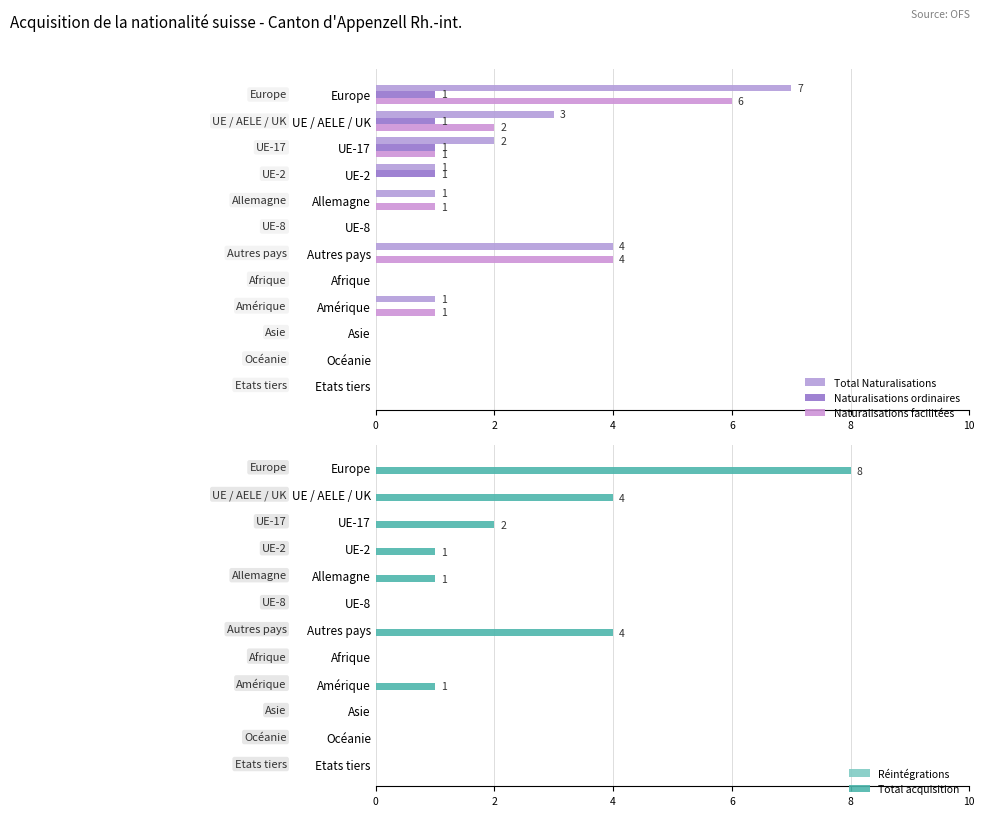

What is the average value of the Naturalisations facilitées series?

1.2